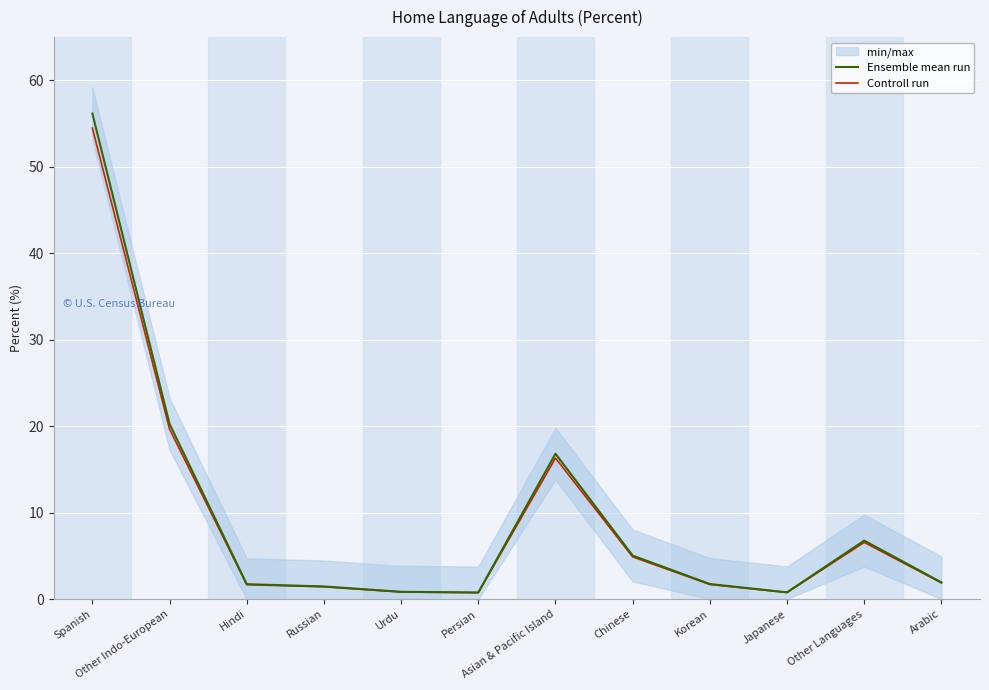

How many interior local valleys does the Controll run series have?

2